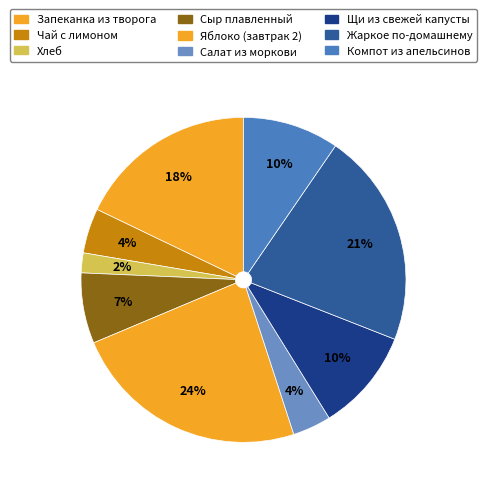

Does Салат из моркови account for over 50% of the chart?

No